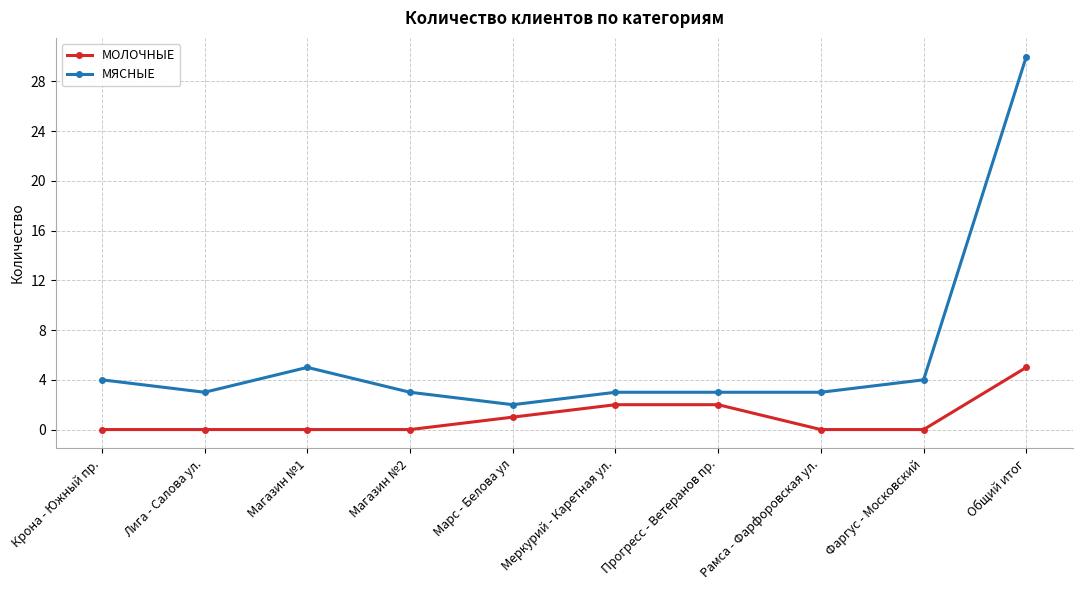

Which series has the widest spread of values?

МЯСНЫЕ